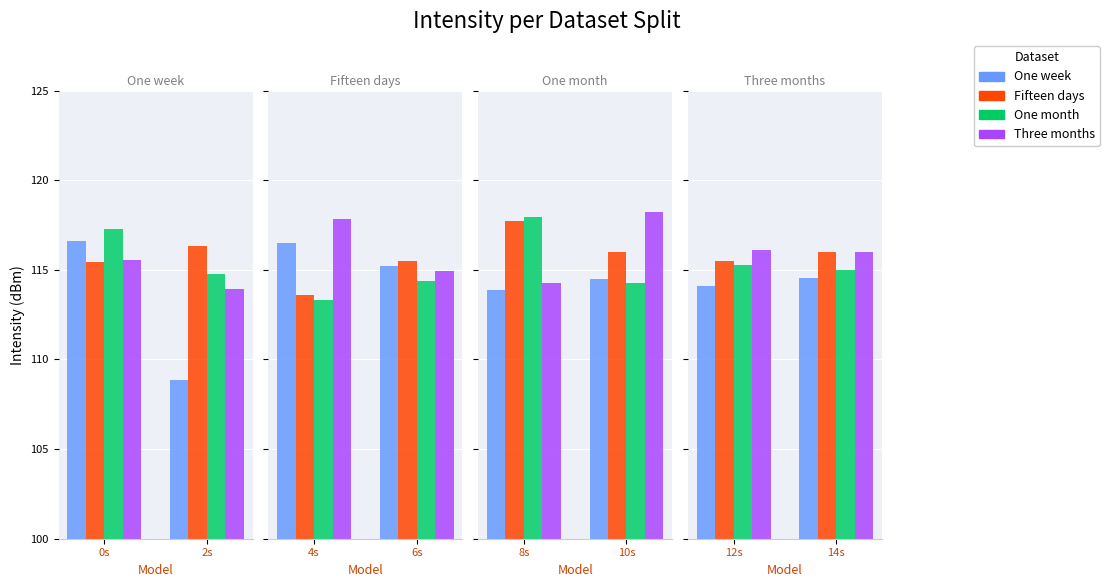

Does the chart contain stacked bars?

No